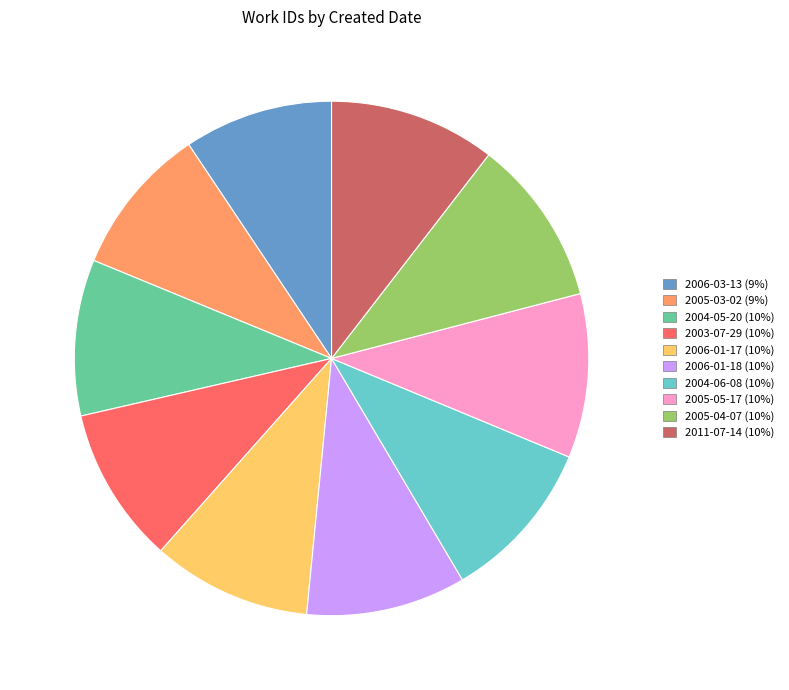

Count the number of slices in the pie.

10